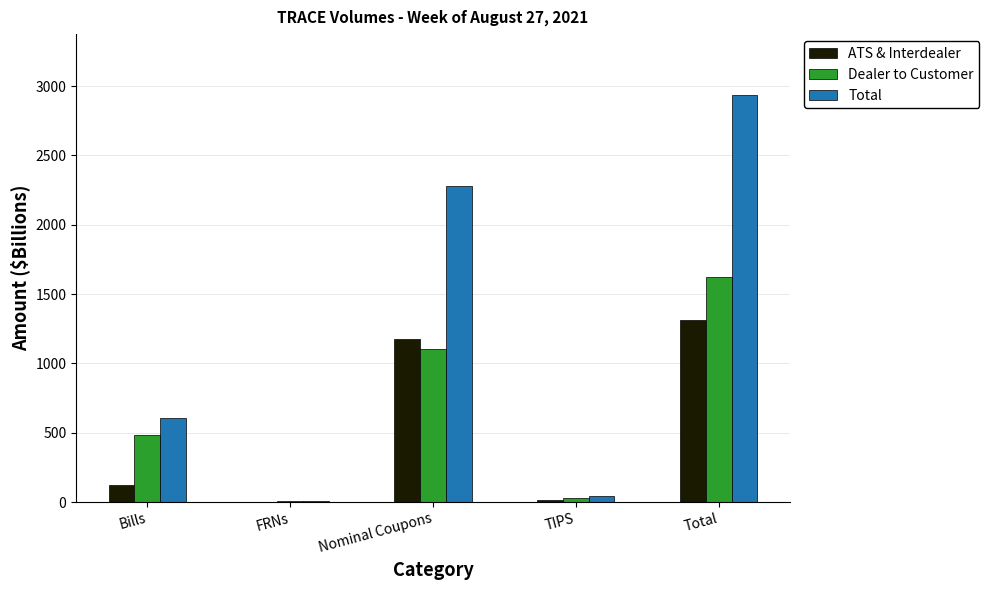

What is the maximum value shown in the chart?

2934.8